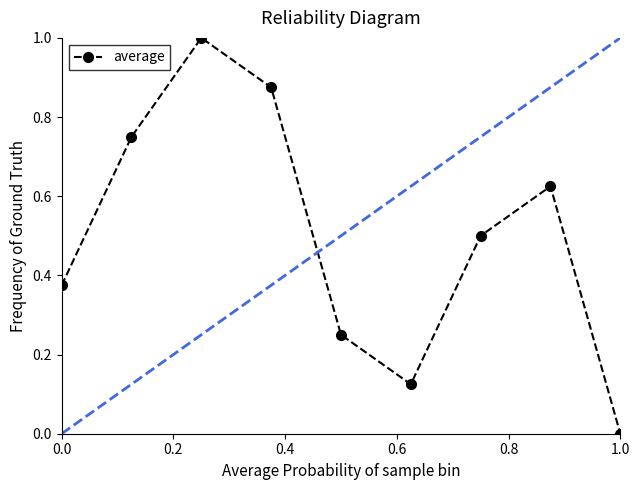

How many interior local peaks (higher than both neighbors) does the data have?

2